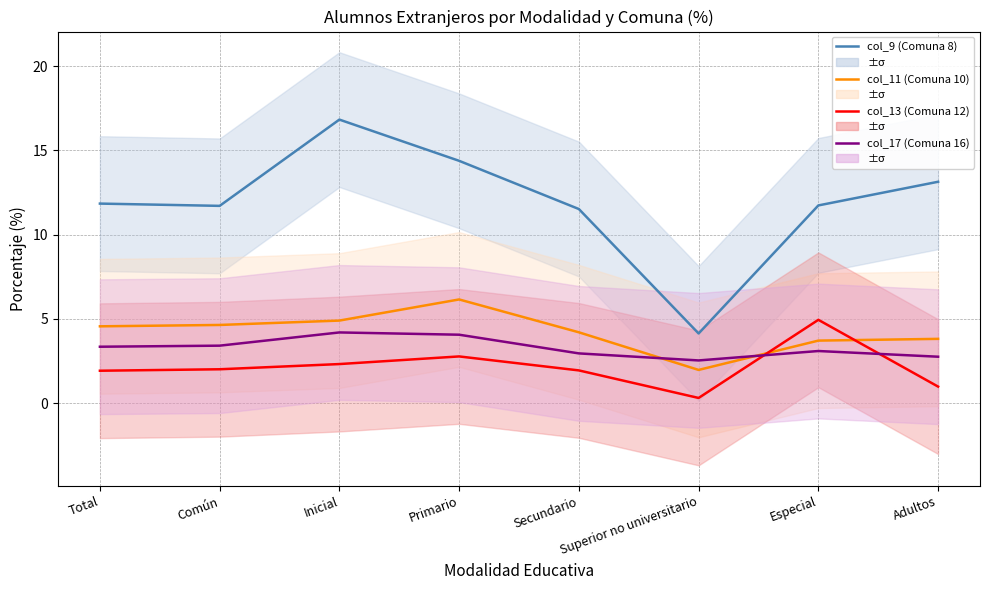

True or false: col_13 (Comuna 12) has more than 1 points higher than both neighbors.

True